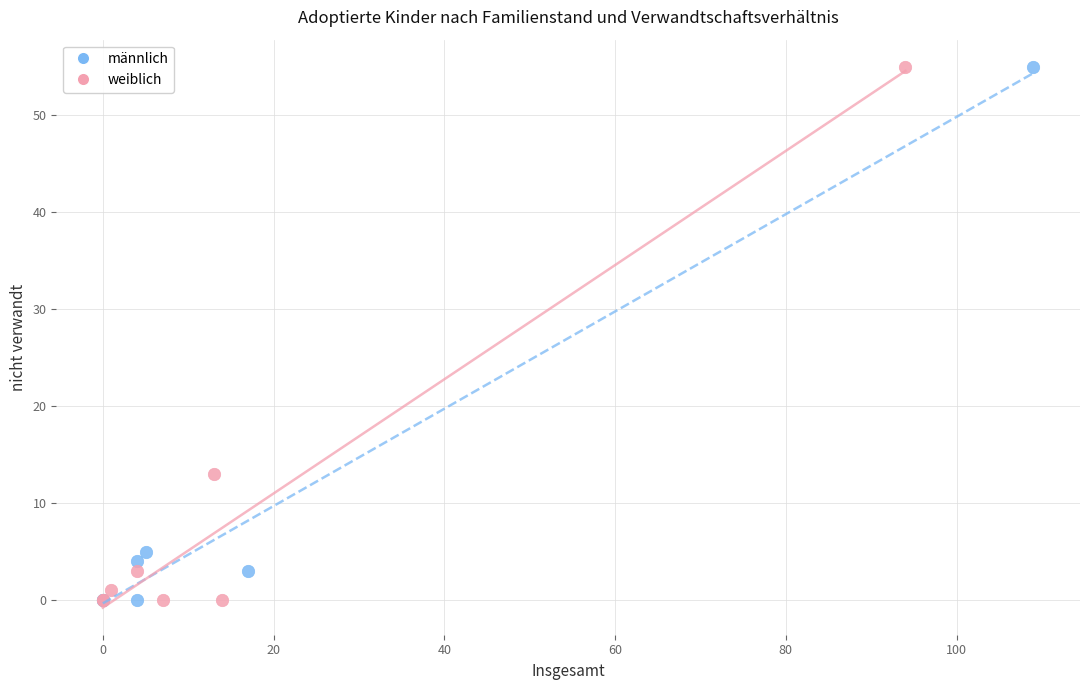

What are all the series names shown in the legend?

männlich, weiblich